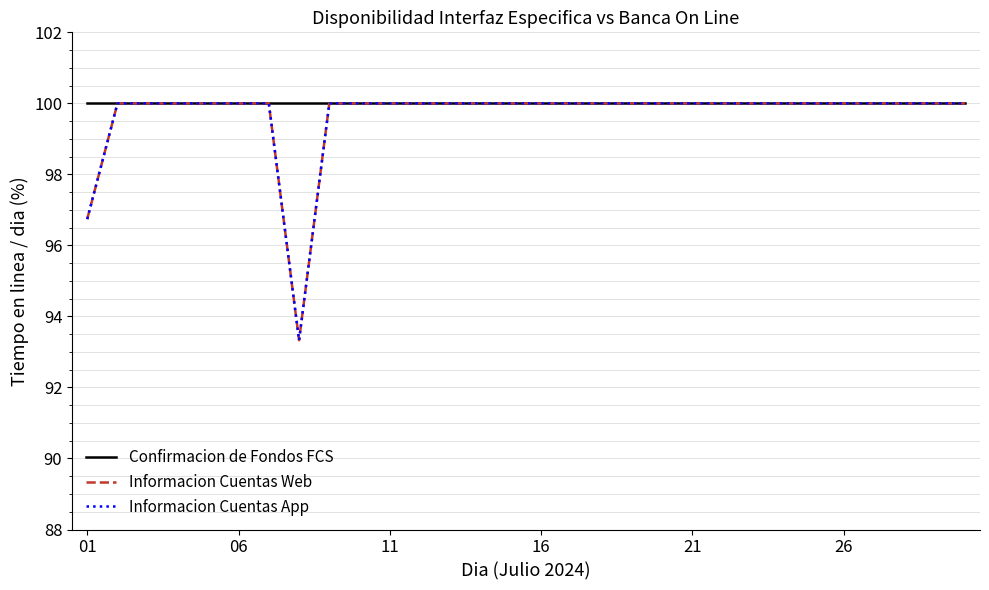

Reading left to right, list all the values displayed in this chart.

Confirmacion de Fondos FCS: 100.0	100.0	100.0	100.0	100.0	100.0	100.0	100.0	100.0	100.0	100.0	100.0	100.0	100.0	100.0	100.0	100.0	100.0	100.0	100.0	100.0	100.0	100.0	100.0	100.0	100.0	100.0	100.0	100.0	100.0
Informacion Cuentas Web: 96.7	100.0	100.0	100.0	100.0	100.0	100.0	93.3	100.0	100.0	100.0	100.0	100.0	100.0	100.0	100.0	100.0	100.0	100.0	100.0	100.0	100.0	100.0	100.0	100.0	100.0	100.0	100.0	100.0	100.0
Informacion Cuentas App: 96.7	100.0	100.0	100.0	100.0	100.0	100.0	93.3	100.0	100.0	100.0	100.0	100.0	100.0	100.0	100.0	100.0	100.0	100.0	100.0	100.0	100.0	100.0	100.0	100.0	100.0	100.0	100.0	100.0	100.0